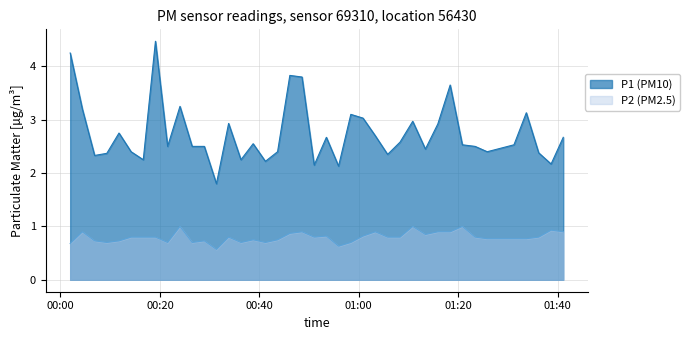

What is the maximum value shown in the chart?

4.5